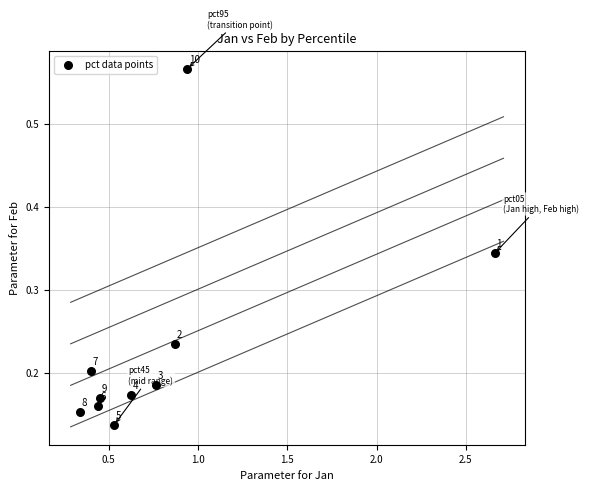

What is the range of X values (max minus min)?

2.3